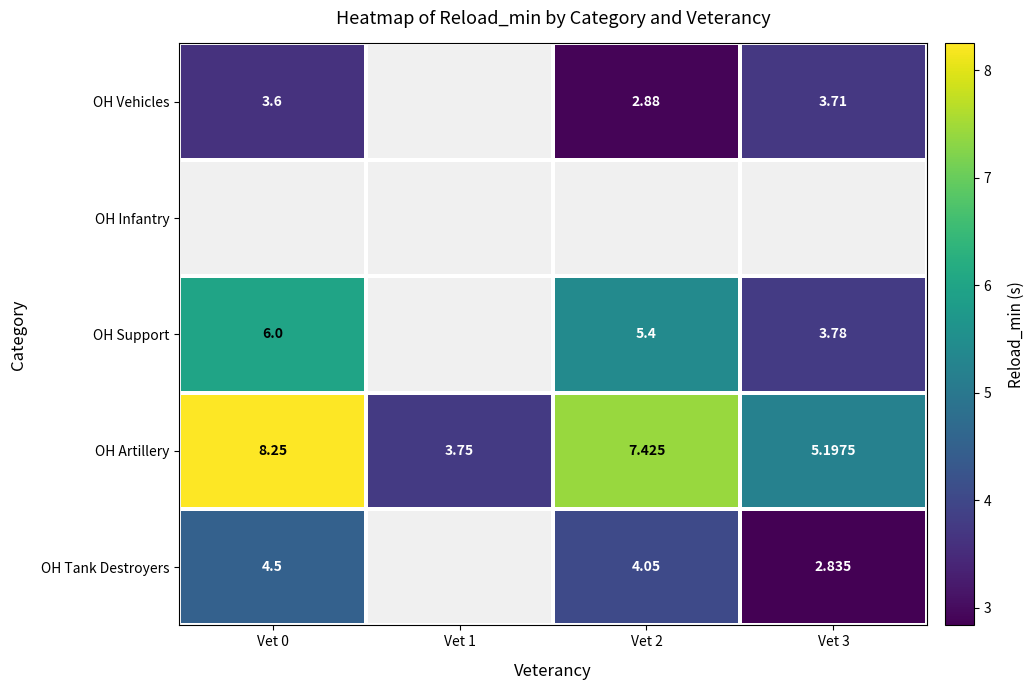

At how many categories does at least one series exceed 7?

2